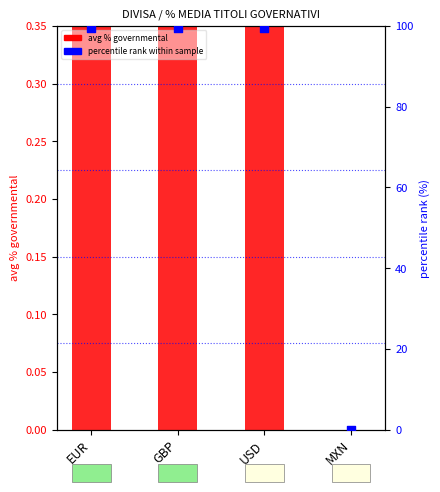

At which category is the sum across all series the highest?

GBP